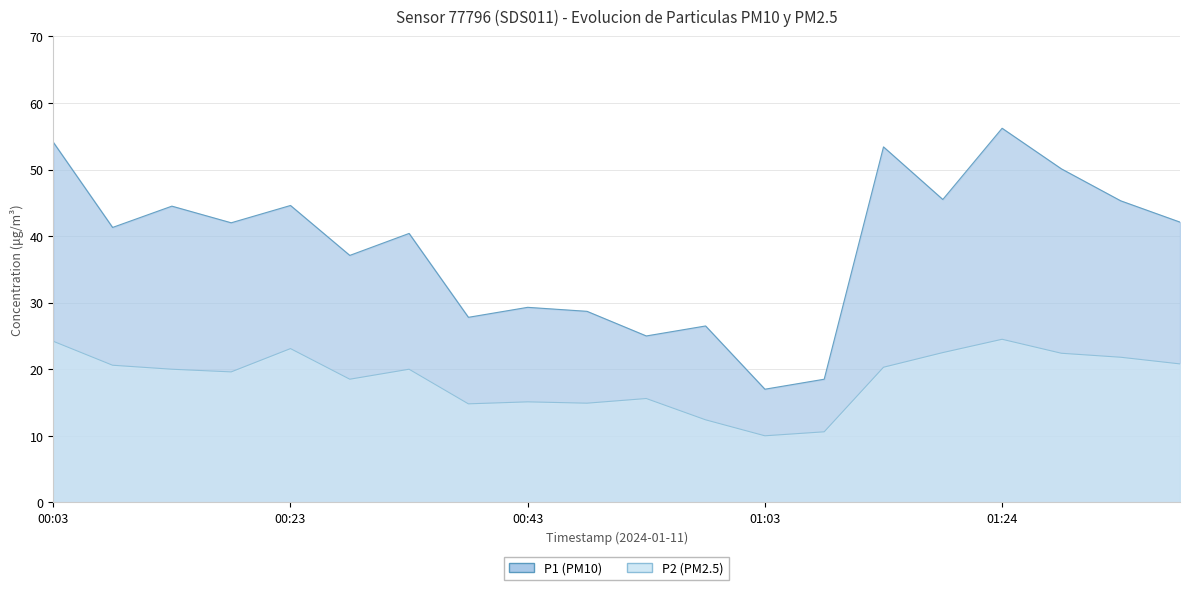

What are all the series names shown in the legend?

P1, P2